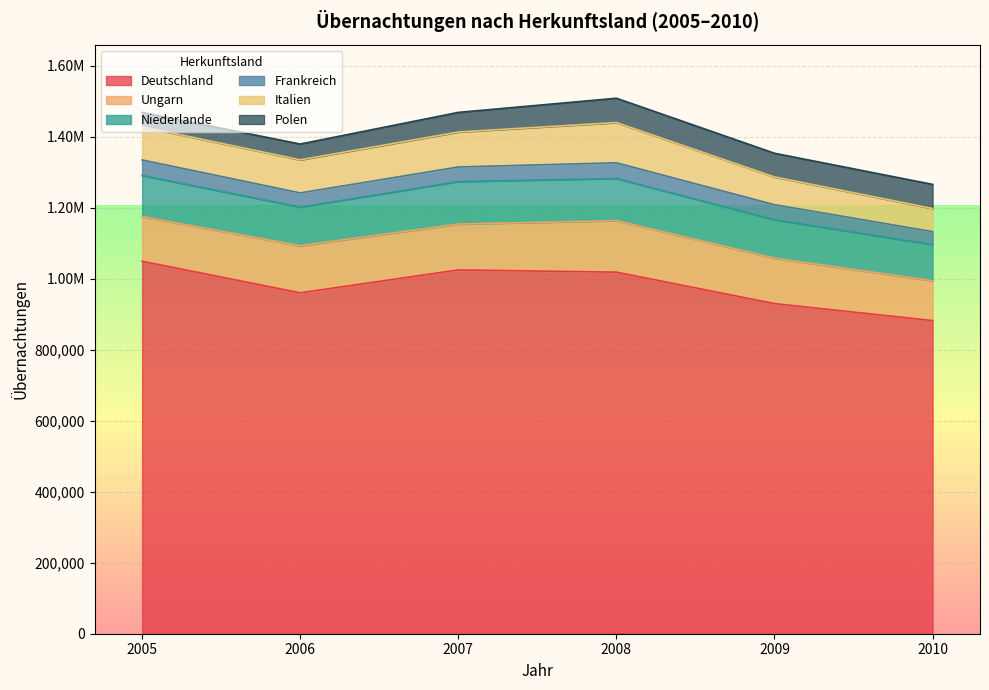

Which label corresponds to the smallest value in the chart?

2010